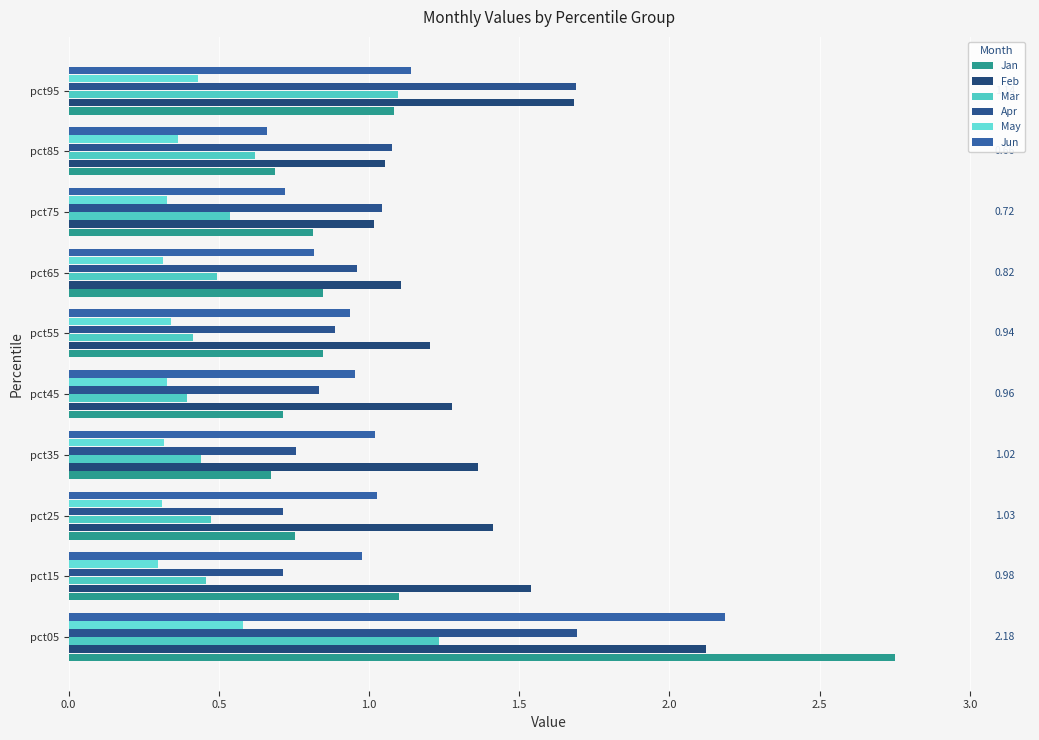

Which series has the largest total across all categories?

Feb